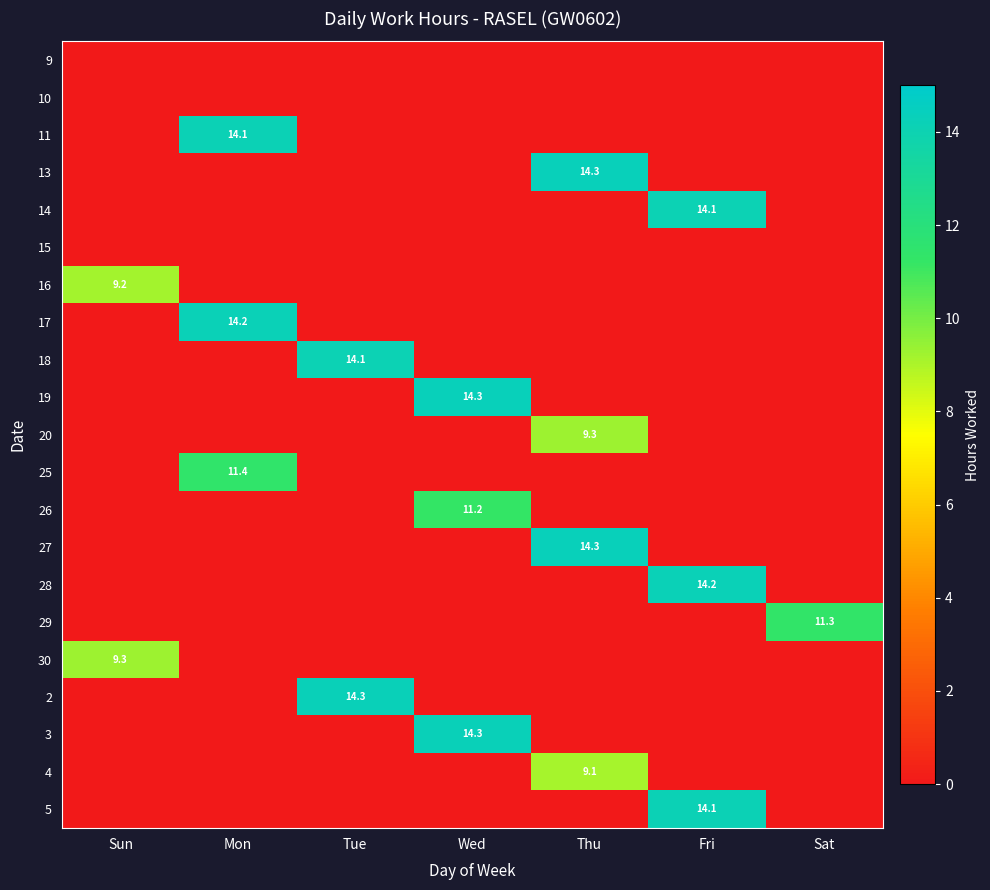

Is it true that 17 equals 20.7 at Mon?

False